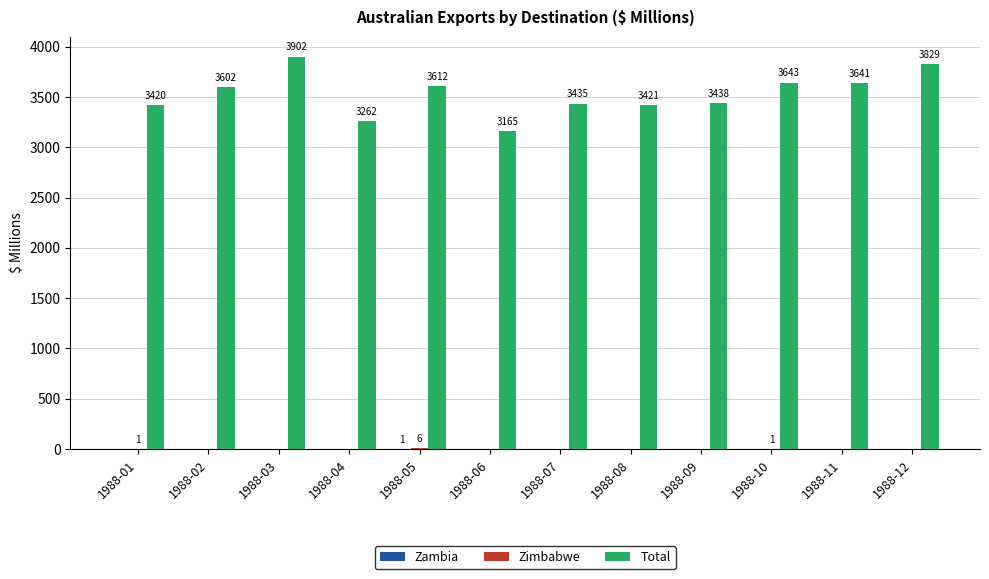

Which series has the largest total across all categories?

Total